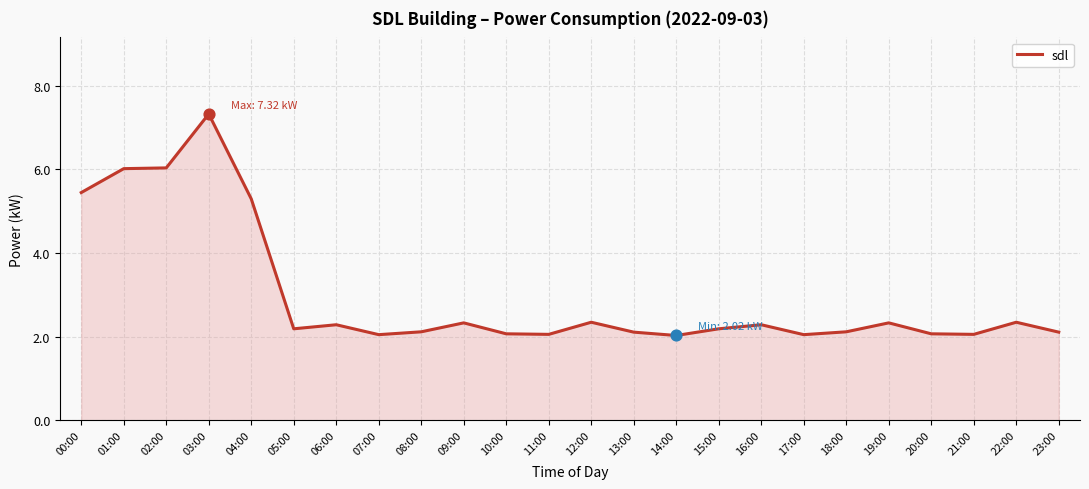

What is the change in value from 14:00 to 23:00?

+0.1